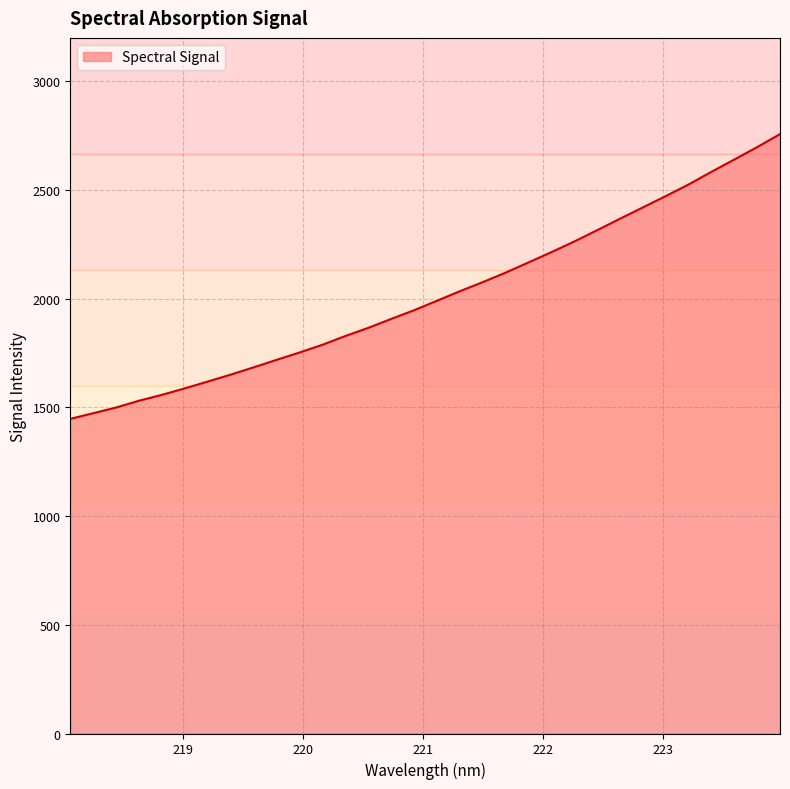

What is the greatest value displayed?

2757.4